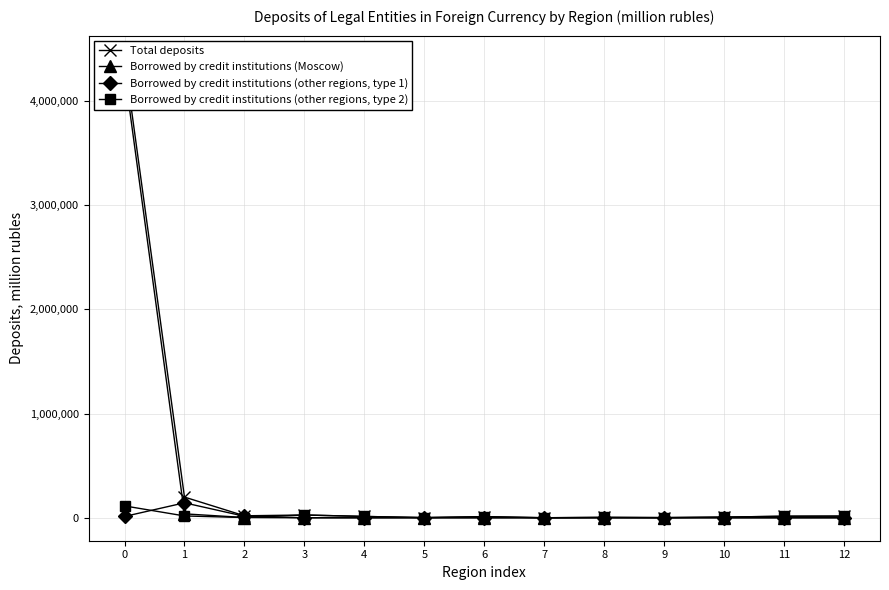

How many times do Borrowed by credit institutions (other regions, type 1) and Borrowed by credit institutions (Moscow) cross each other?

2